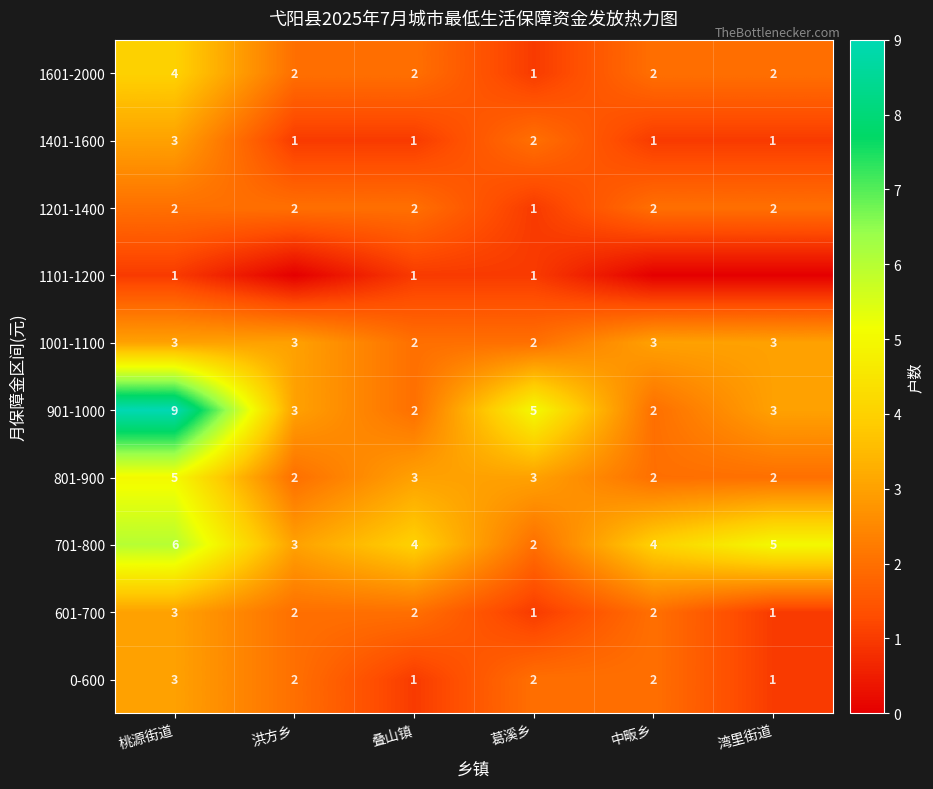

Is it true that 0-600 equals 4 at 桃源街道?

False